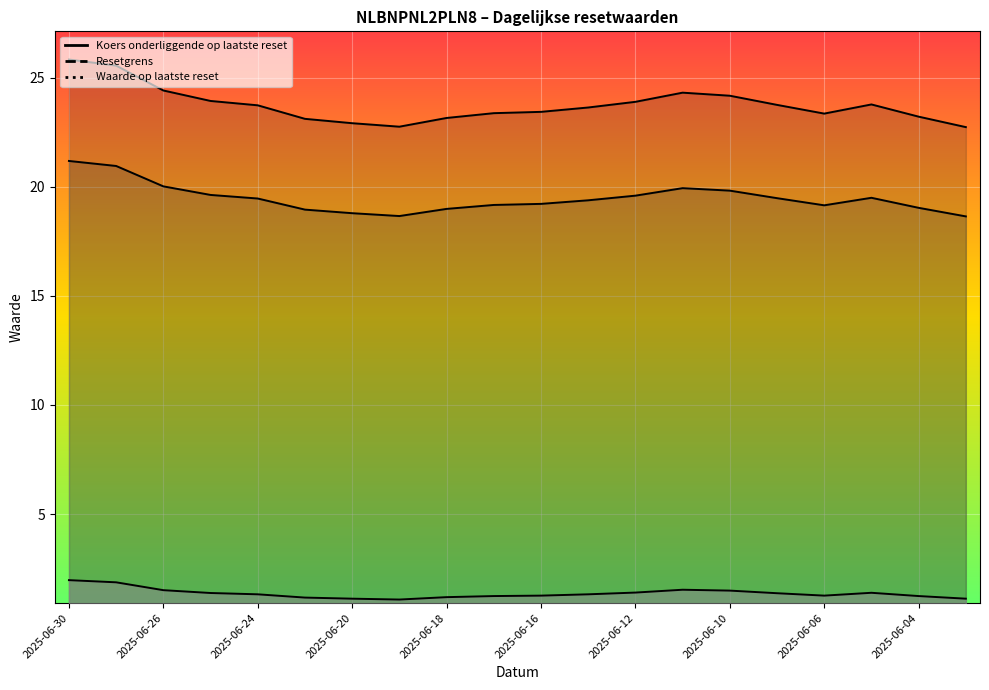

True or false: Waarde op laatste reset and Koers onderliggende op laatste reset intersect in this chart.

False